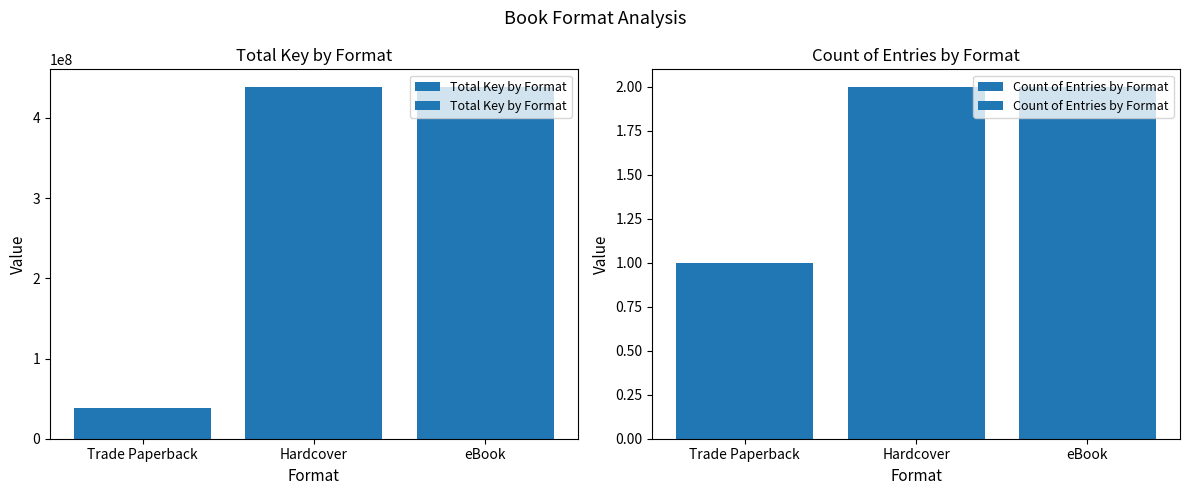

Are the bars grouped side by side (vs. stacked)?

Yes